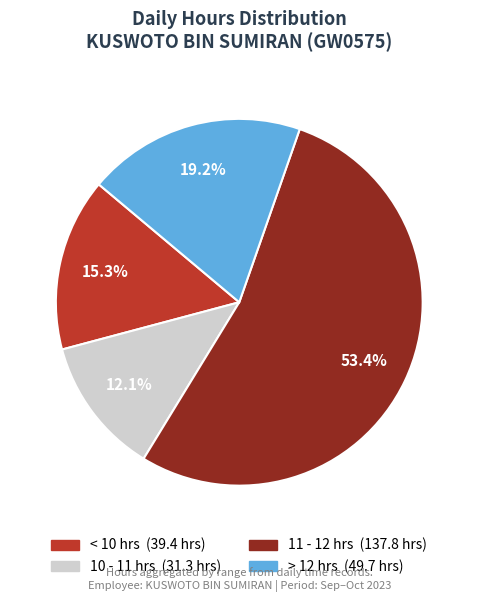

Count the number of slices in the pie.

4